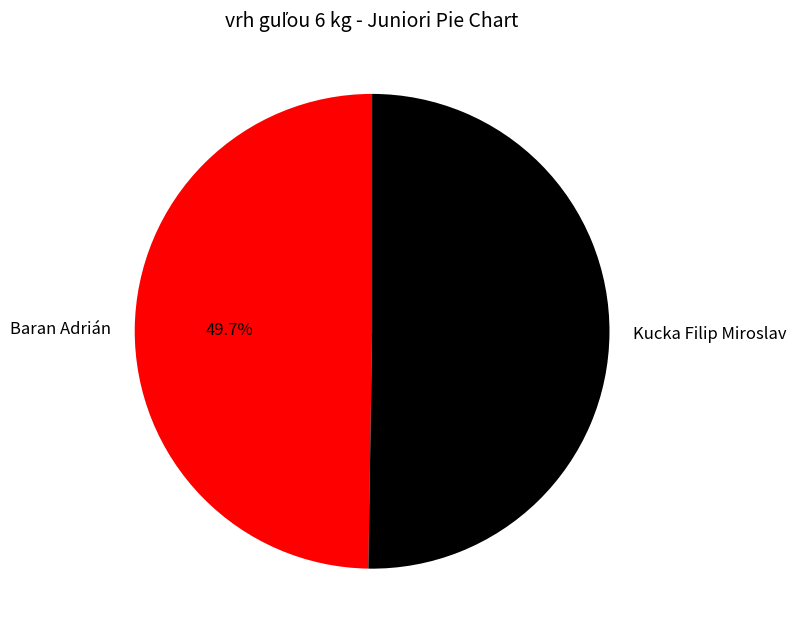

Rank the categories by value from lowest to highest.

Baran Adrián, Kucka Filip Miroslav